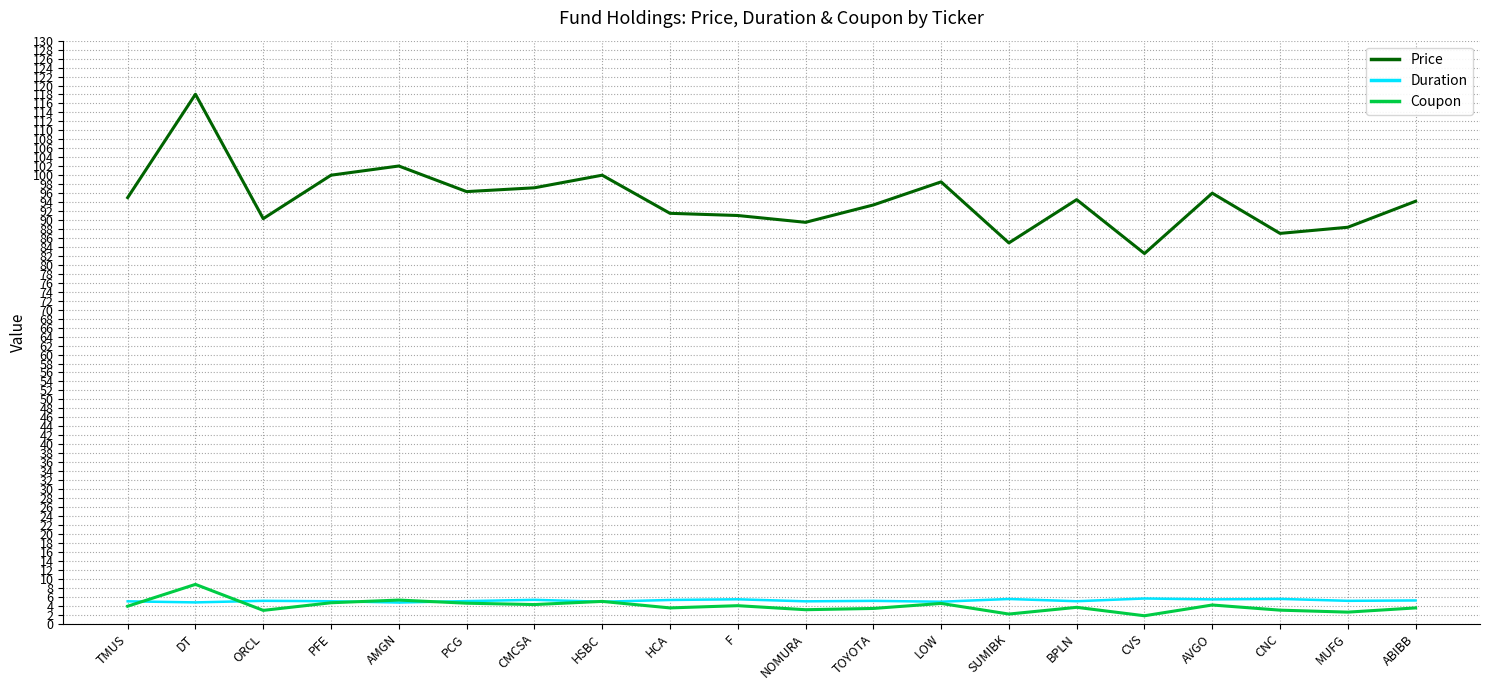

What is the difference between the highest and lowest values at BPLN?

90.9